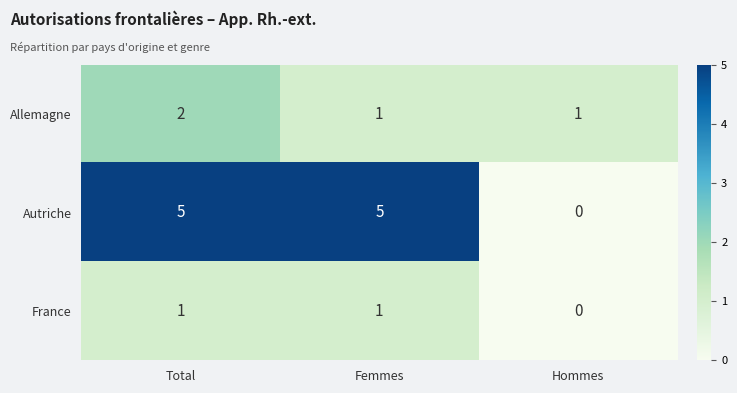

The value of Allemagne at Total is 0. True or false?

False